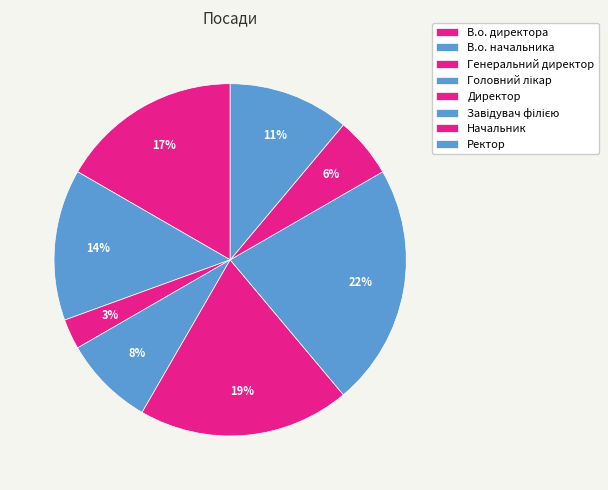

To the nearest percent, what is the difference between the Головний лікар and Ректор slice percentages?

3%